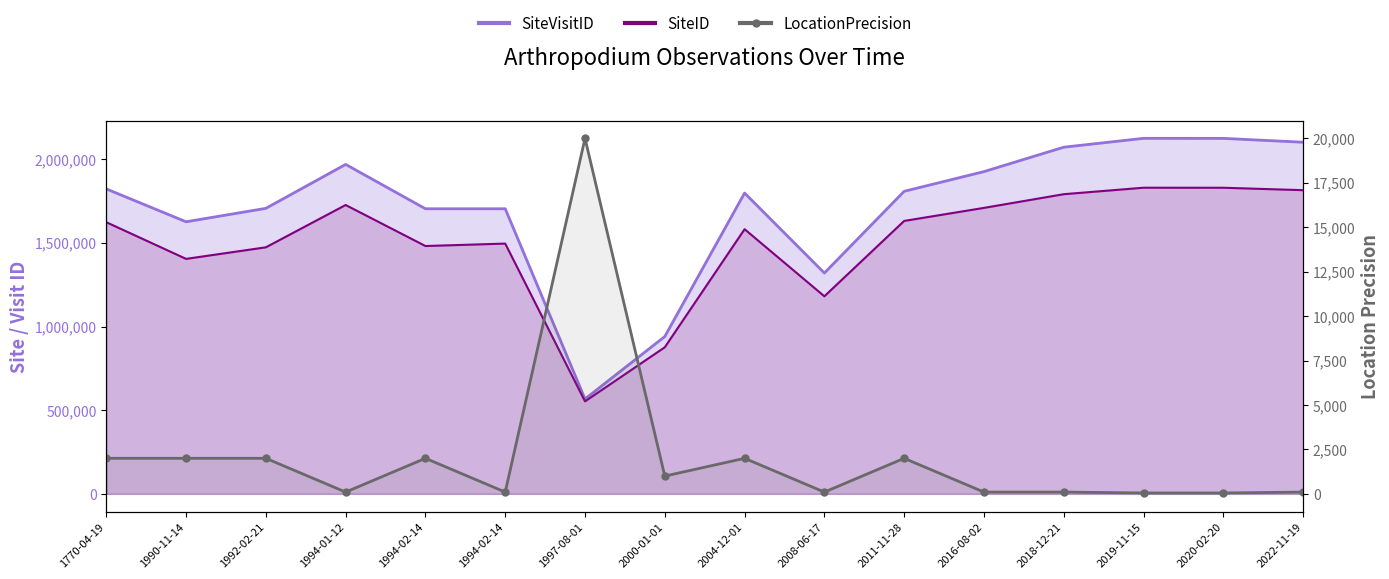

True or false: the data shows 100 at 2022-11-19.

True